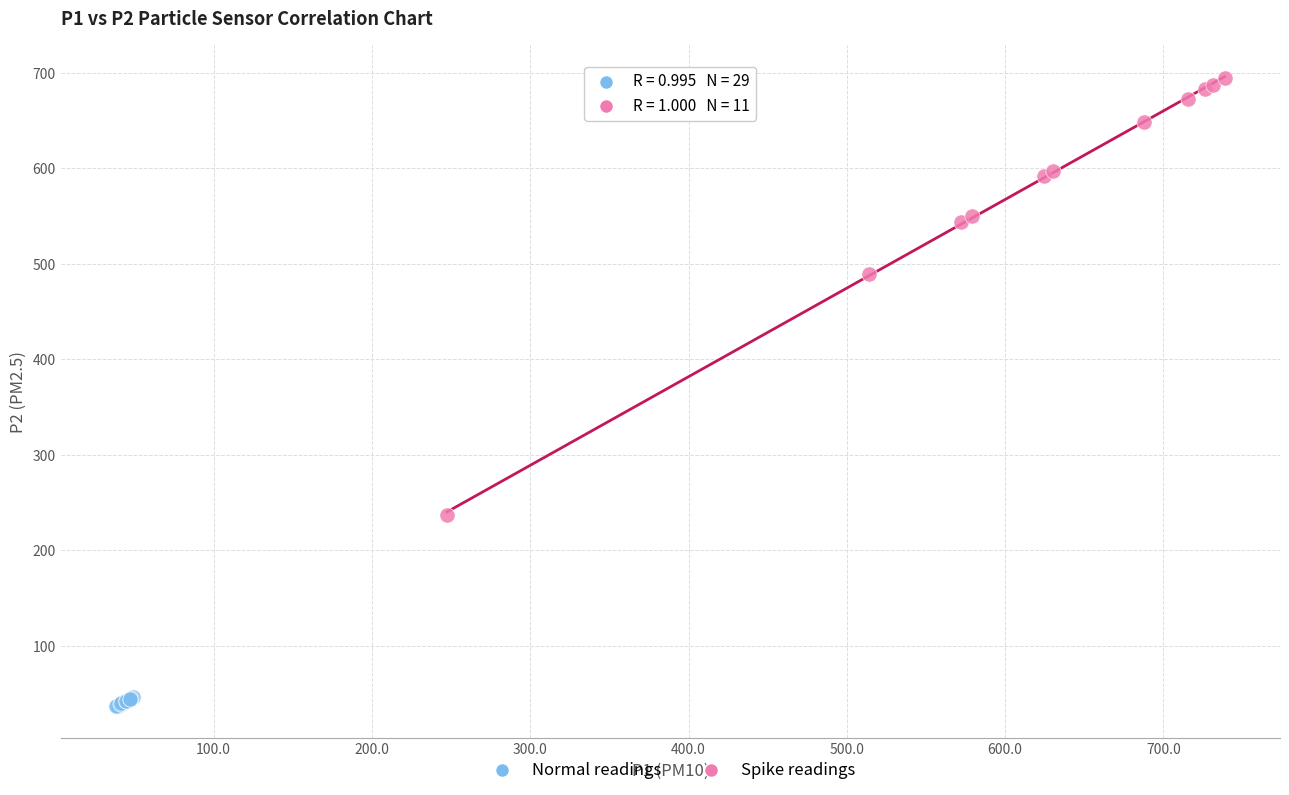

Which series reaches the maximum Y coordinate?

Spike readings